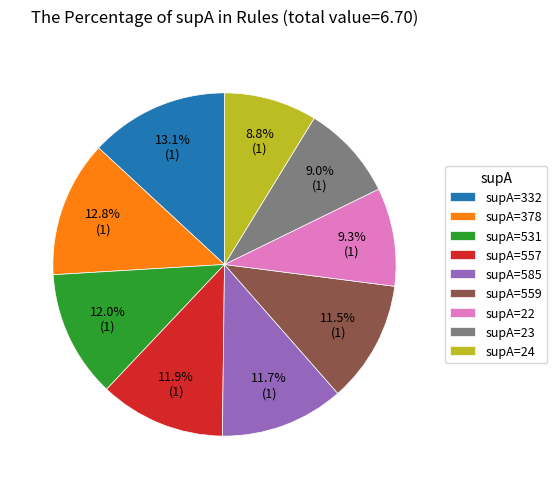

Which has a higher value, supA=378 or supA=22?

supA=378